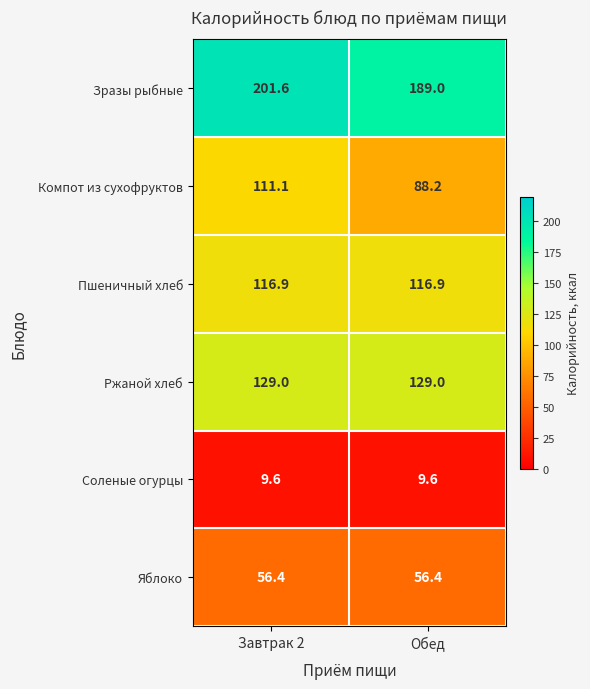

Which series has the widest spread of values?

Компот из сухофруктов